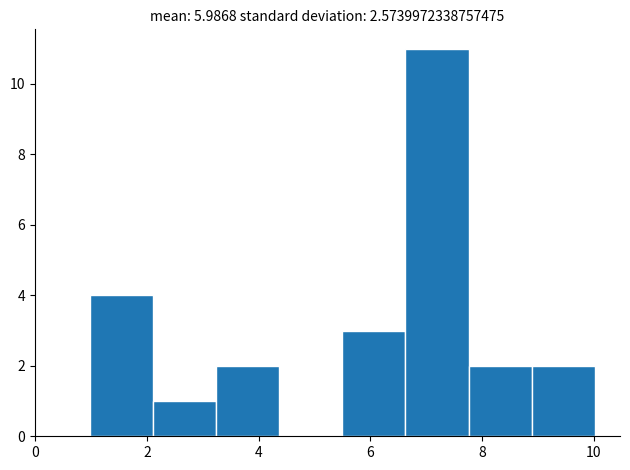

Reading left to right, transcribe this chart: for each bar, give the range it covers on the x-axis and its height. Neither the bar edges nor the heights are printed on the chart, so give them approximately, as read against the axes.

1.0 to 2.2: 4
2.2 to 3.2: 1
3.2 to 4.4: 2
4.4 to 5.6: 0
5.6 to 6.6: 3
6.6 to 7.8: 11
7.8 to 8.8: 2
8.8 to 10.0: 2